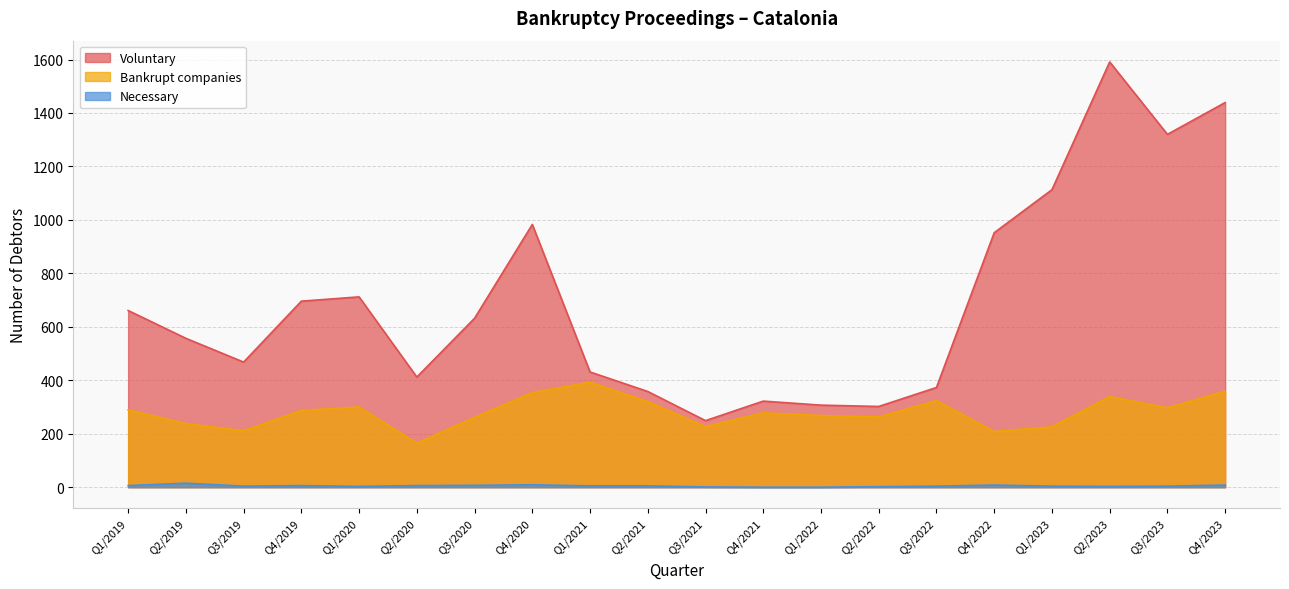

The value of Bankrupt companies at Q2/2021 is 320. True or false?

True